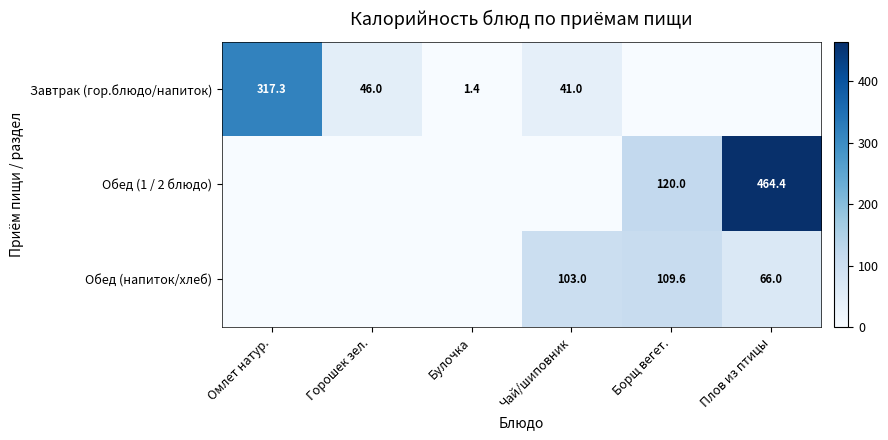

The Завтрак (гор.блюдо/напиток) series shows 419.6 at Омлет натур.. True or false?

False